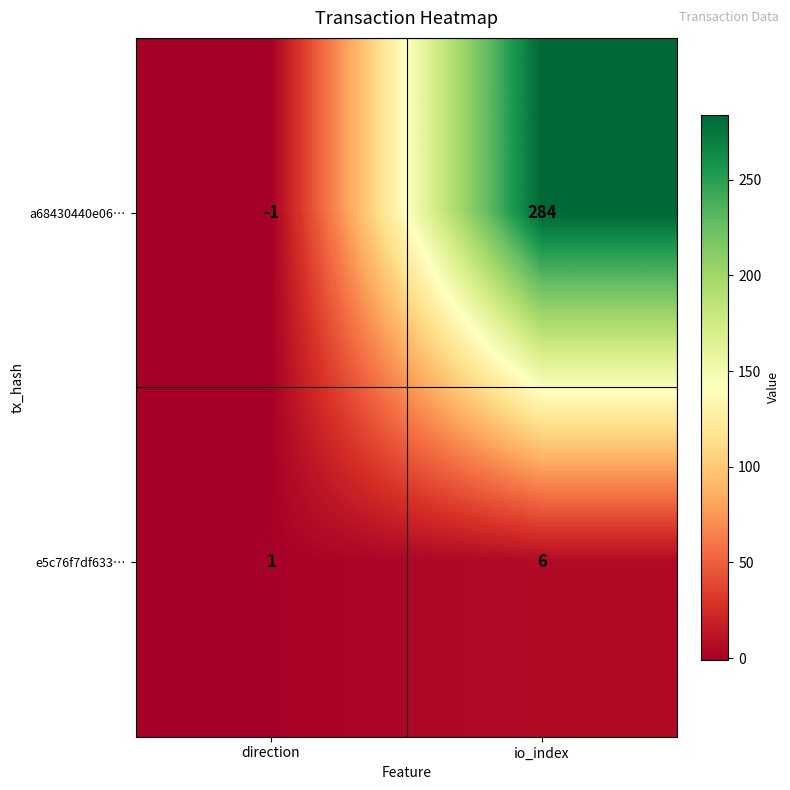

Read the e5c76f7df633… value at io_index.

6